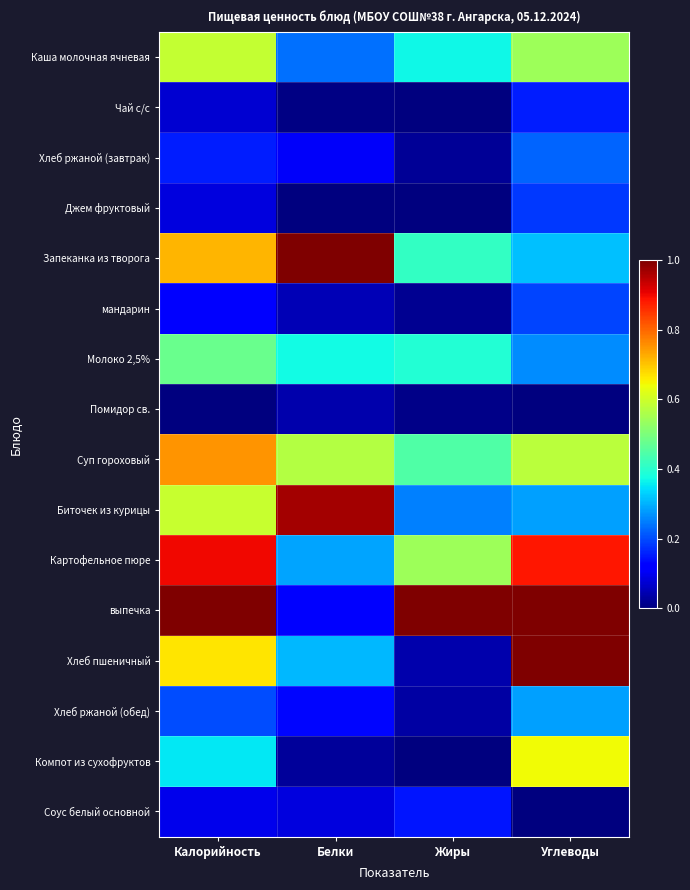

Which series has the largest total across all categories?

выпечка